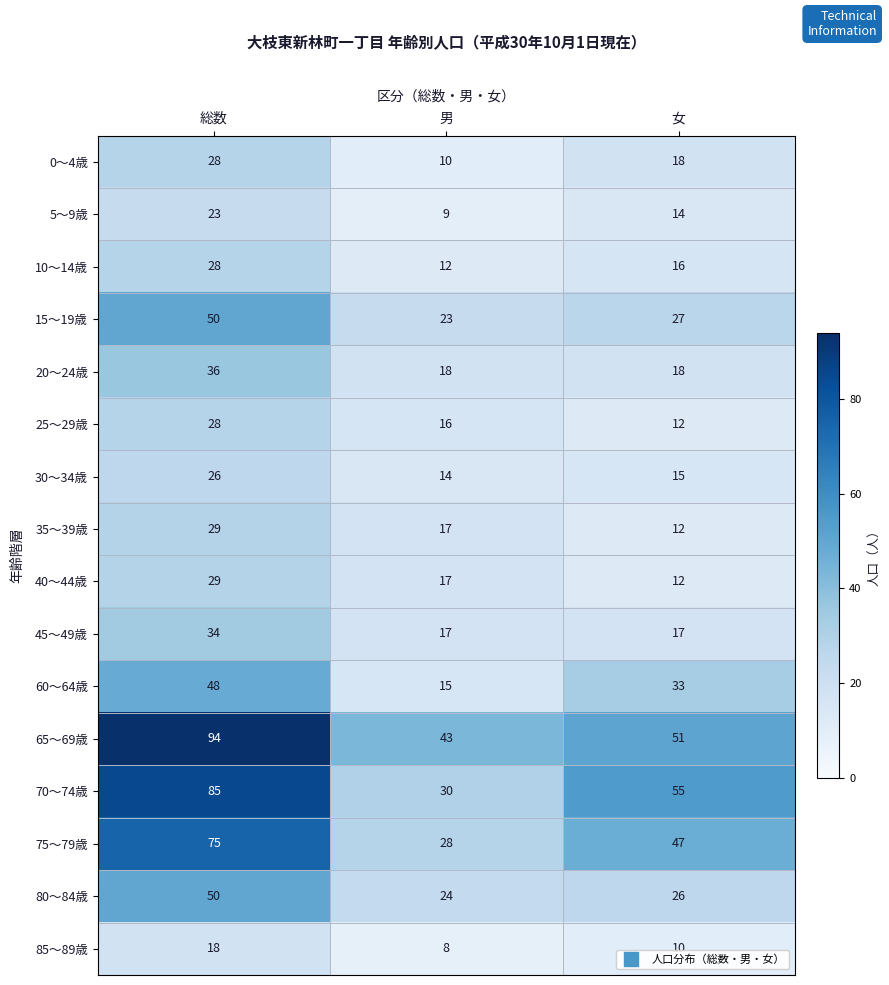

Rank the categories by 35～39歳 value from lowest to highest.

女, 男, 総数